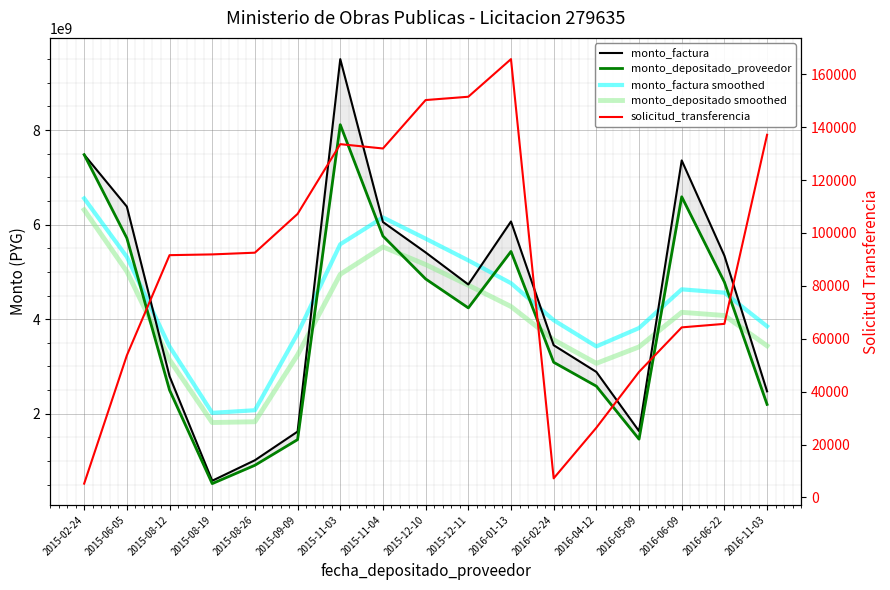

True or false: solicitud_transferencia and monto_factura smoothed intersect in this chart.

False